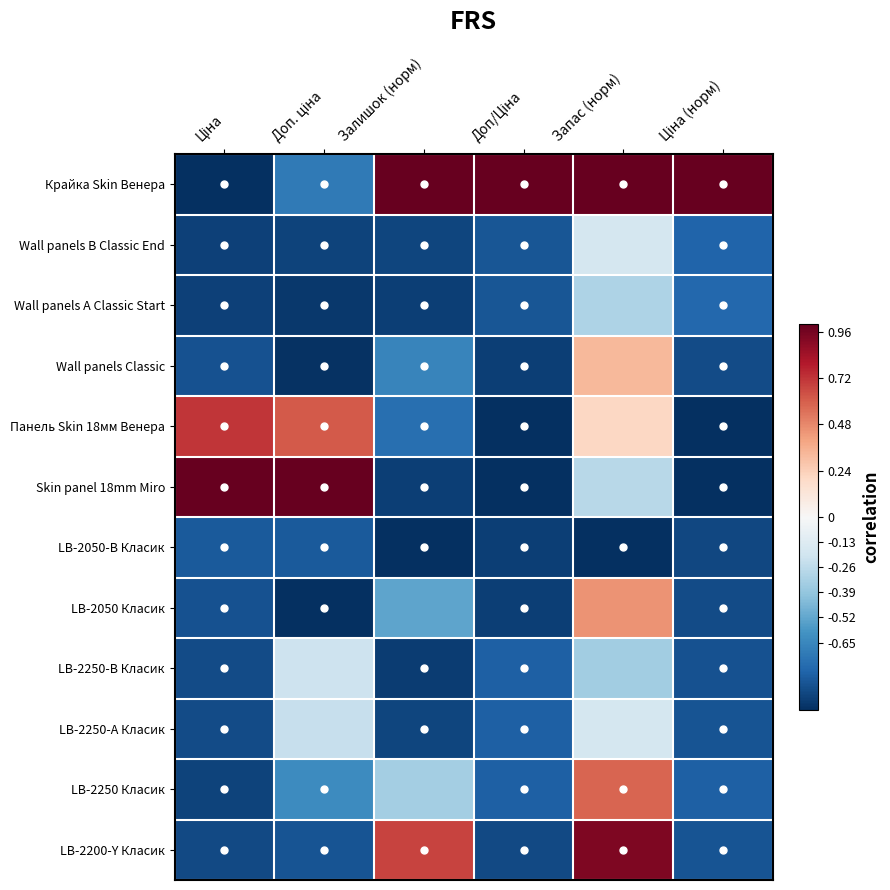

Between Запас (норм) and Ціна, which is larger?

Запас (норм)